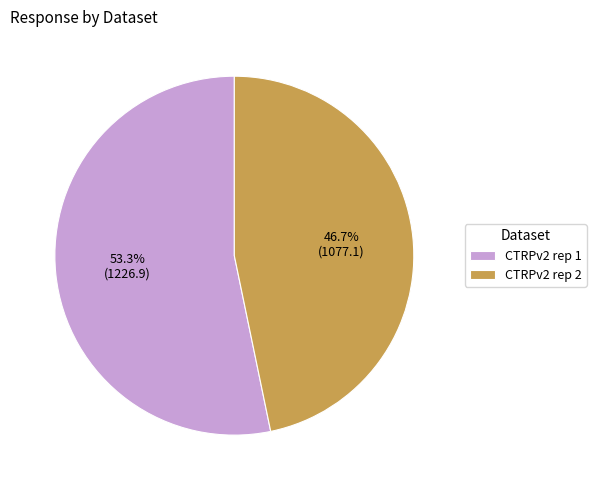

How many segments does this pie chart have?

2